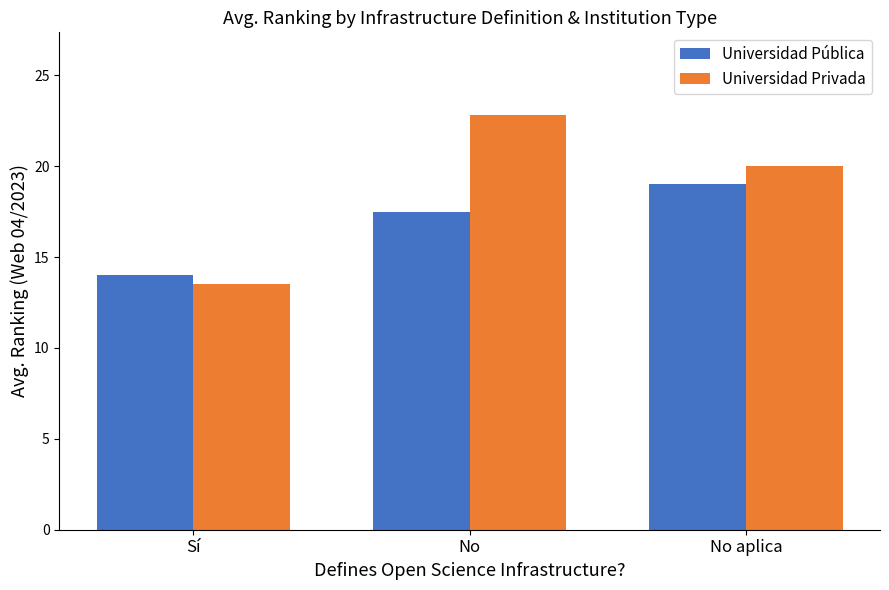

What is the label of the 3rd bar from the left?

No aplica